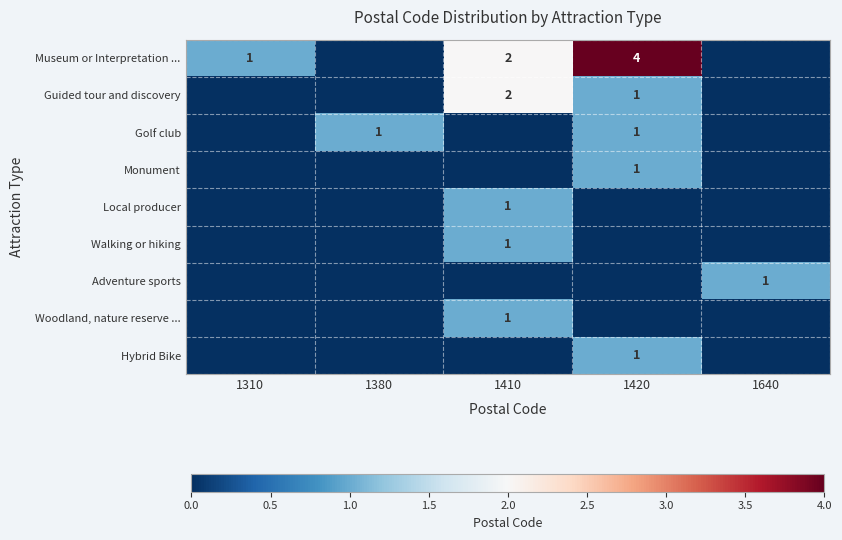

The value of Monument at 1420 is 2. True or false?

False